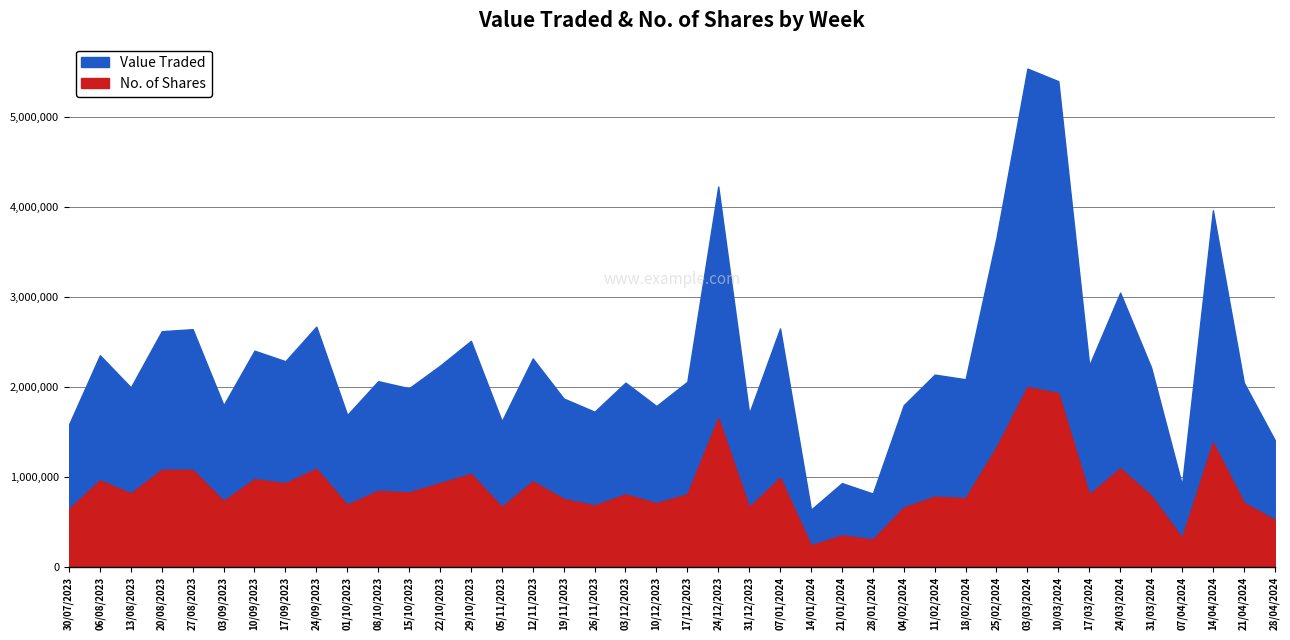

What are all the series names shown in the legend?

Value Traded, No. of Shares